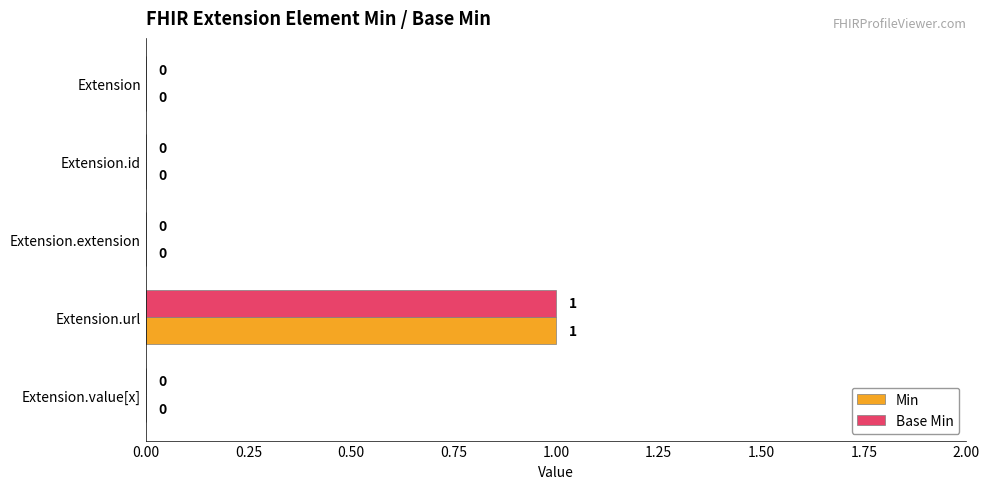

What is the sum of all Min values?

1